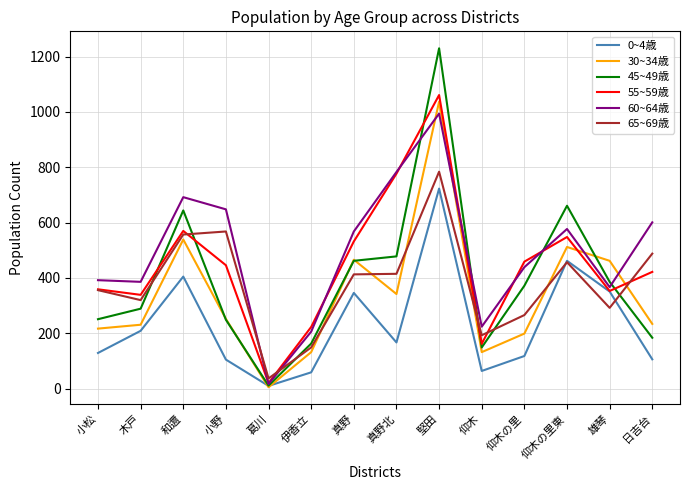

The 0~4歳 series shows 106 at 日吉台. True or false?

True